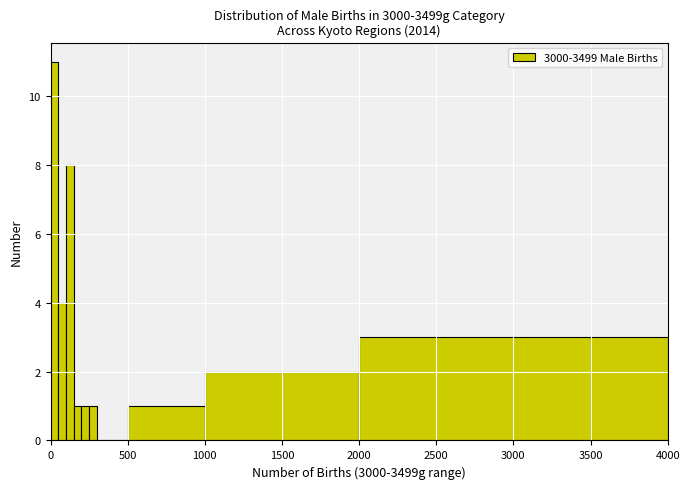

Around what value on the x-axis is the tallest bar? Give the approximate position of its centre, as read against the axis.

50